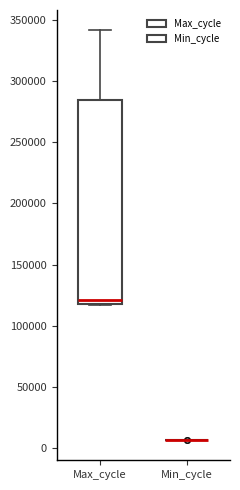

Where is the lower edge of the box for Max_cycle on the y-axis? The values are not printed on the chart, so give them approximately, as read against the axis.

120000